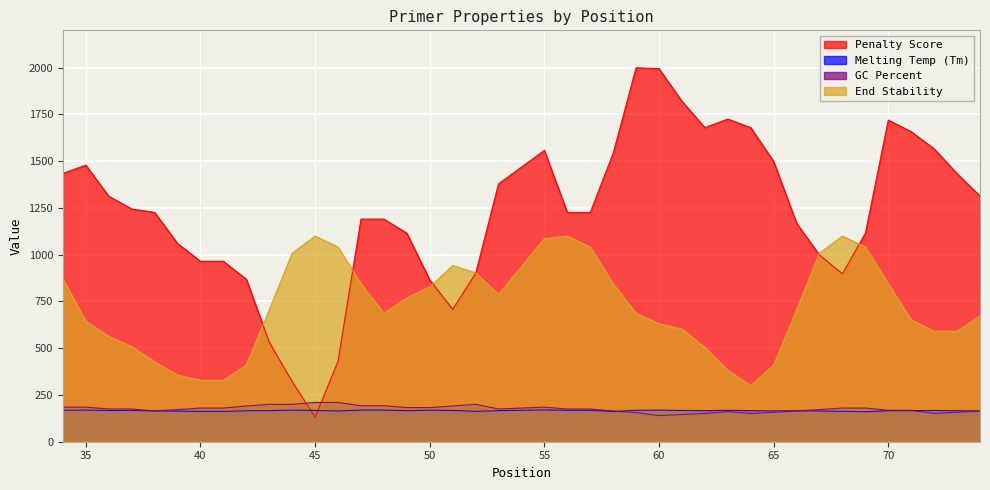

True or false: PRIMER_RIGHT_0_END_STABILITY and PRIMER_RIGHT_0_GC_PERCENT intersect in this chart.

False